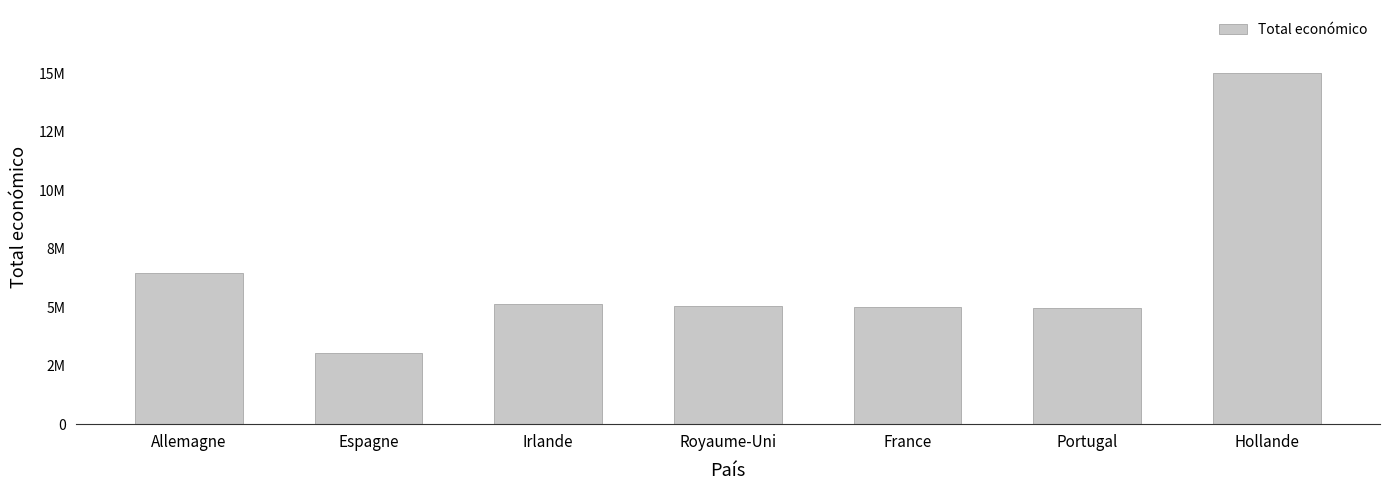

Reading right to left, what are all the values shown in this chart?

14994445.0	4958172.0	4999992.0	5065413.5	5147377.5	3039793.4	6469435.5